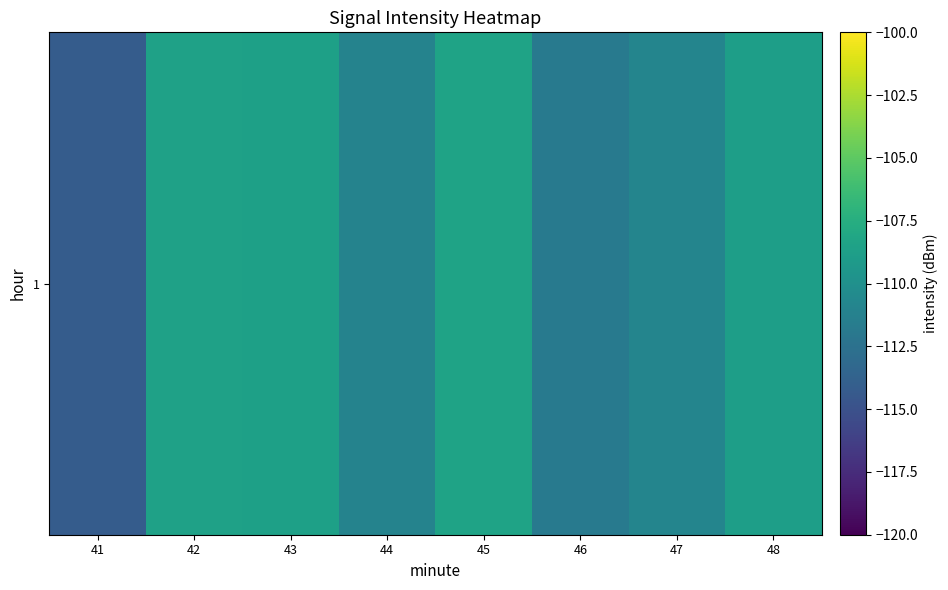

Rank the categories by value from highest to lowest.

45, 42, 43, 48, 47, 44, 46, 41